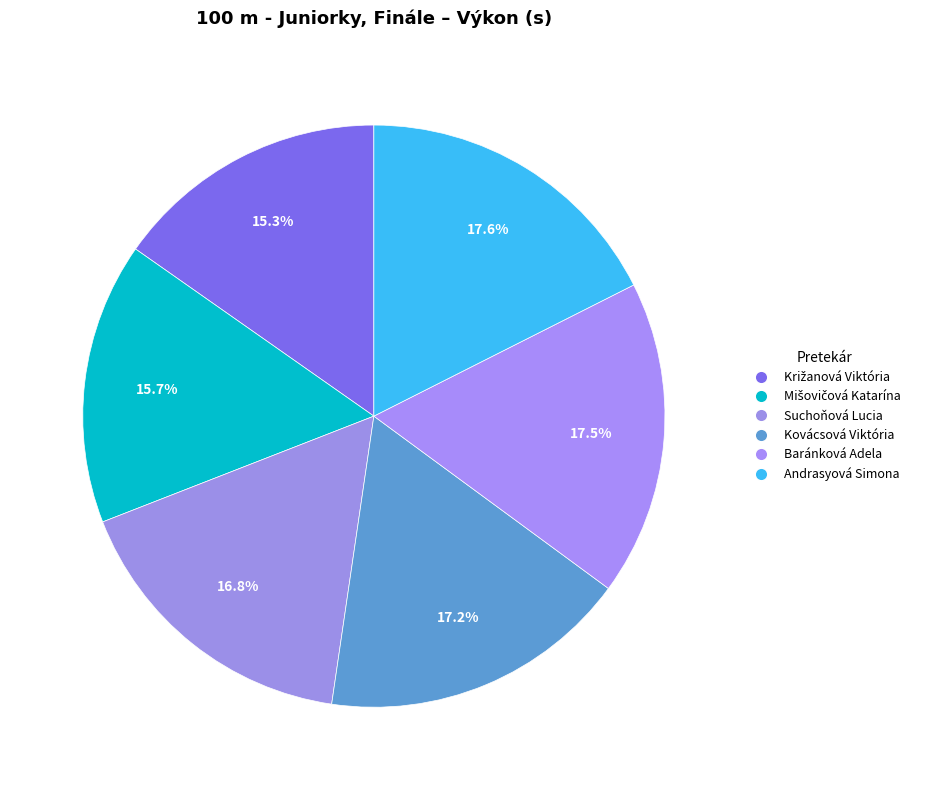

What percentage is NOT represented by Križanová Viktória?

84.7%